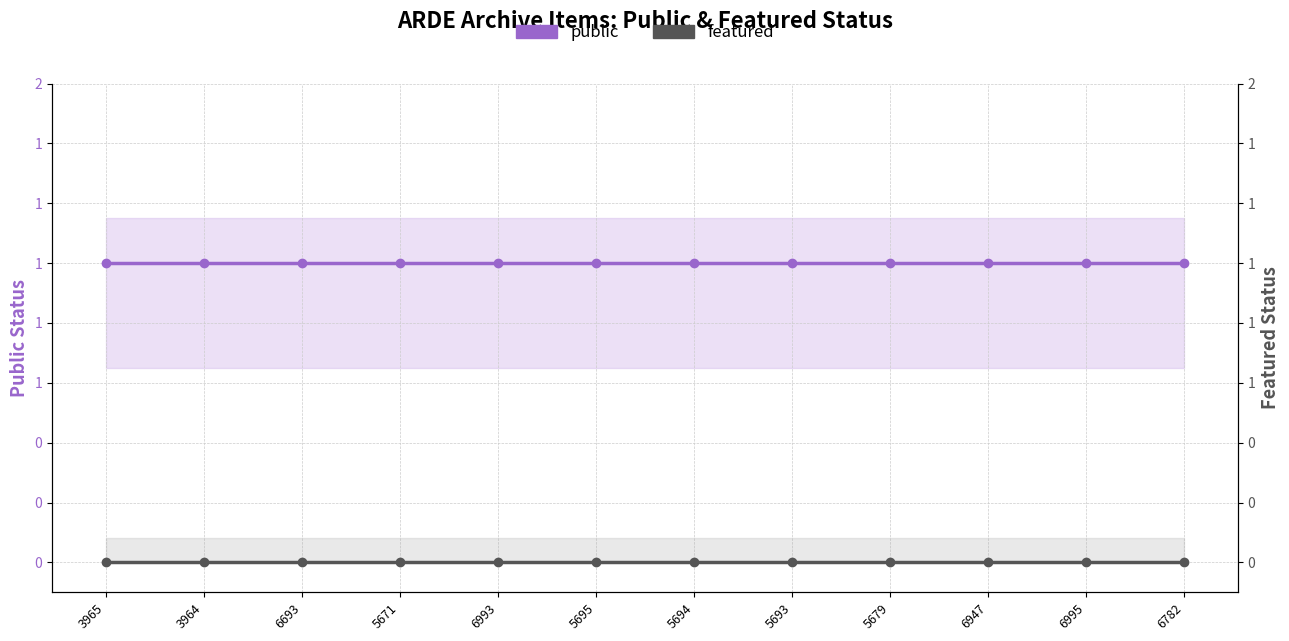

At how many categories does at least one series exceed 0?

12